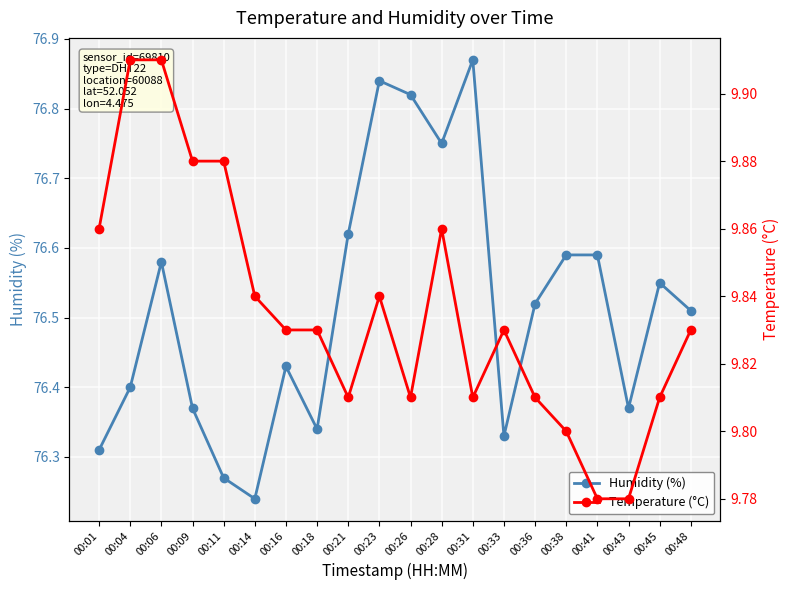

How many interior local valleys does the Temperature (°C) series have?

3